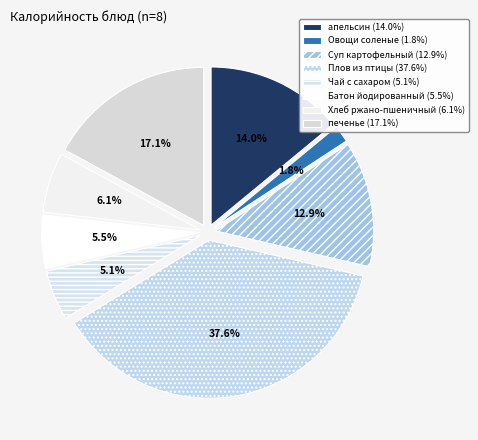

Count the number of slices in the pie.

8